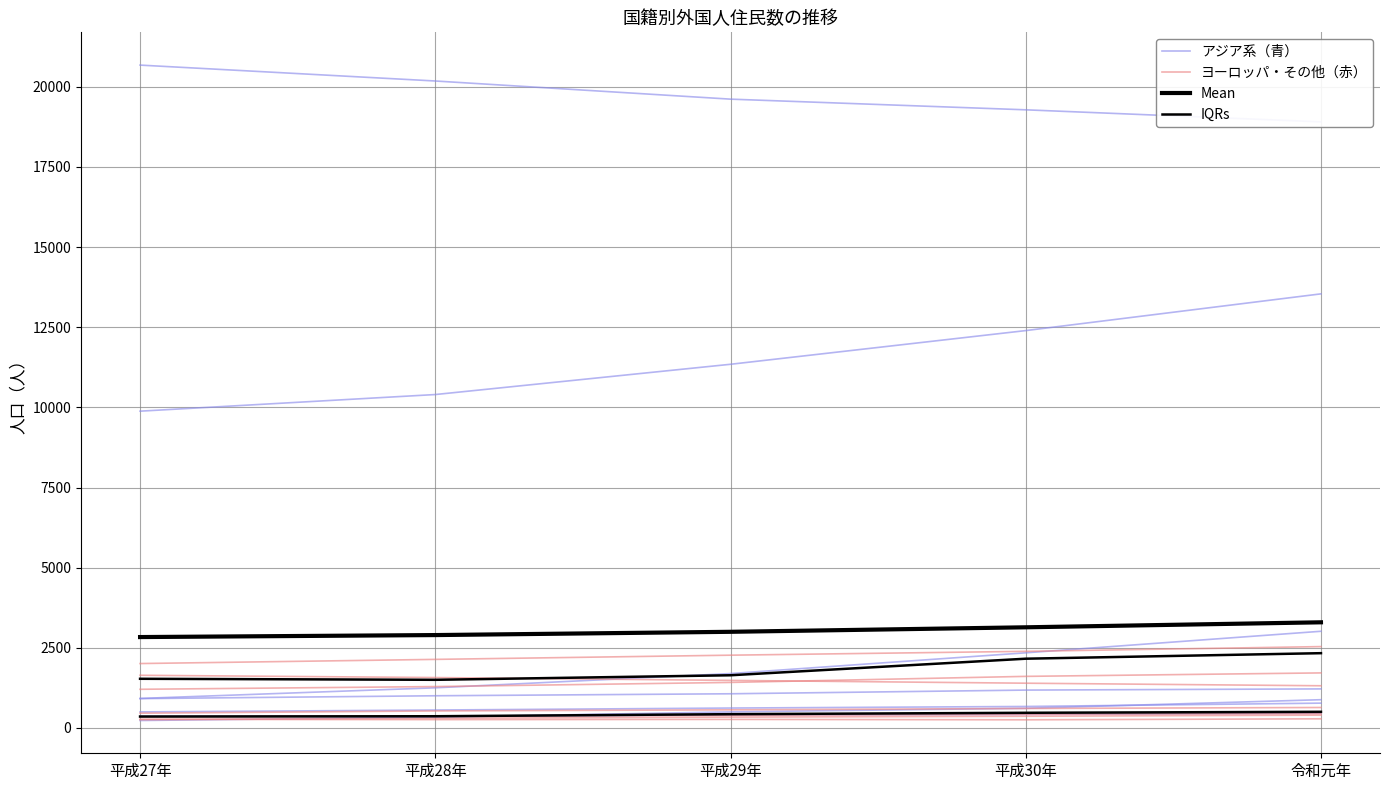

How many series are shown in this chart?

4